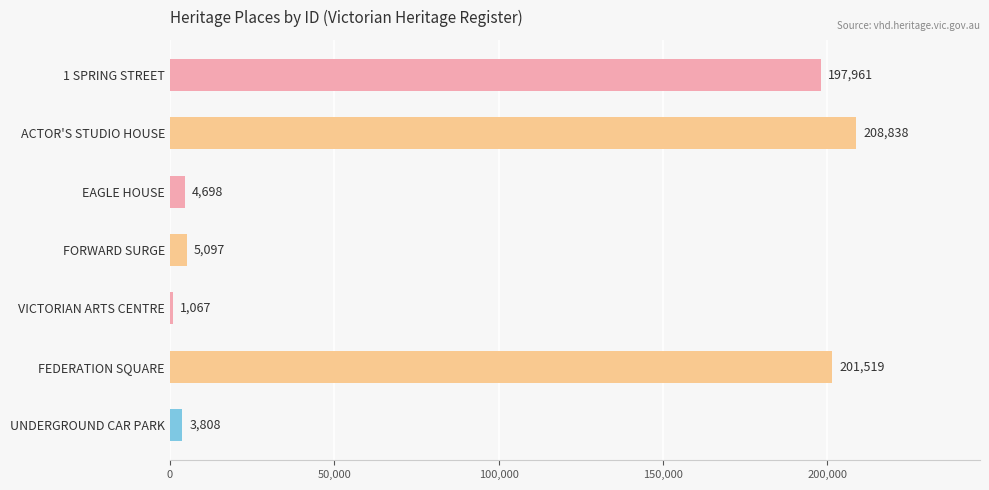

What is the ratio of the value at 1 SPRING STREET to the value at UNDERGROUND CAR PARK?

52.0